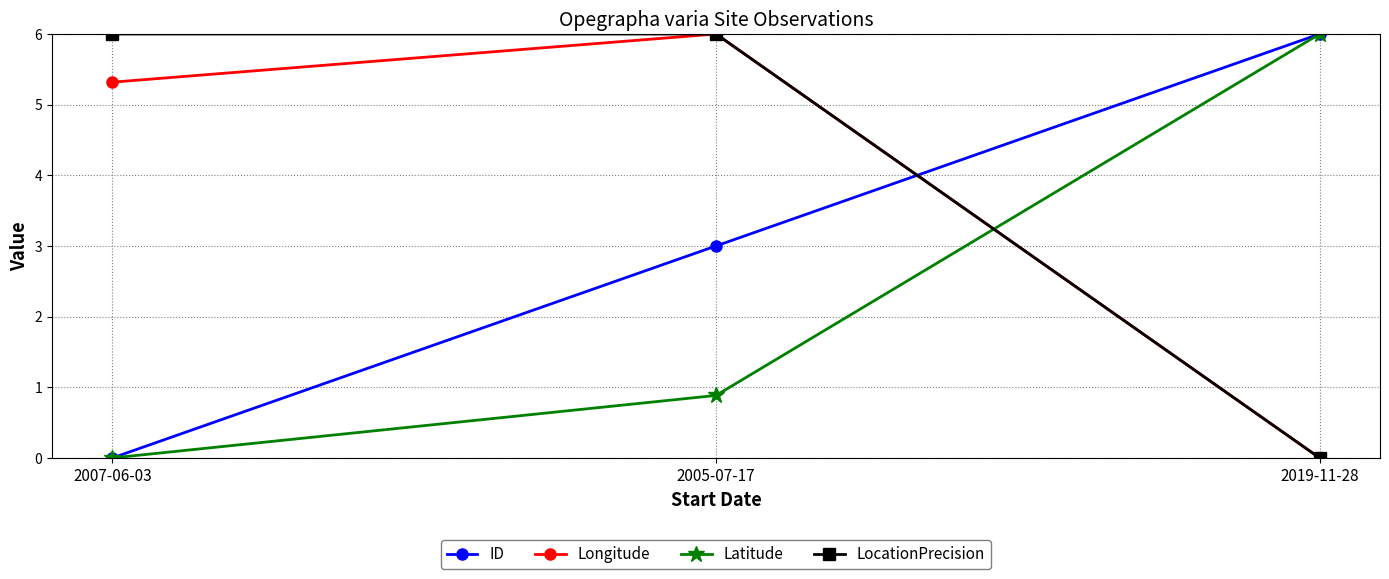

What is the greatest value displayed?

6.0